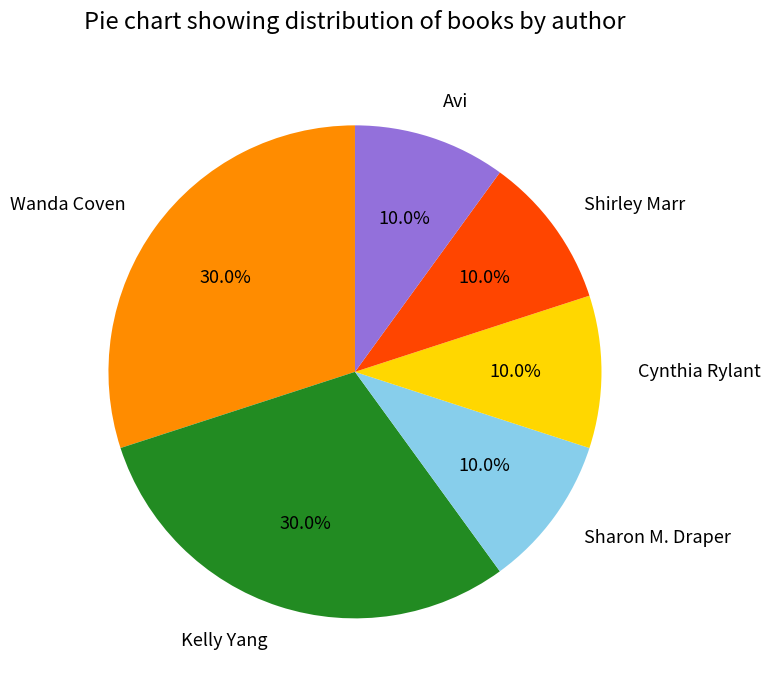

What percentage do Kelly Yang and Avi together represent?

40.0%